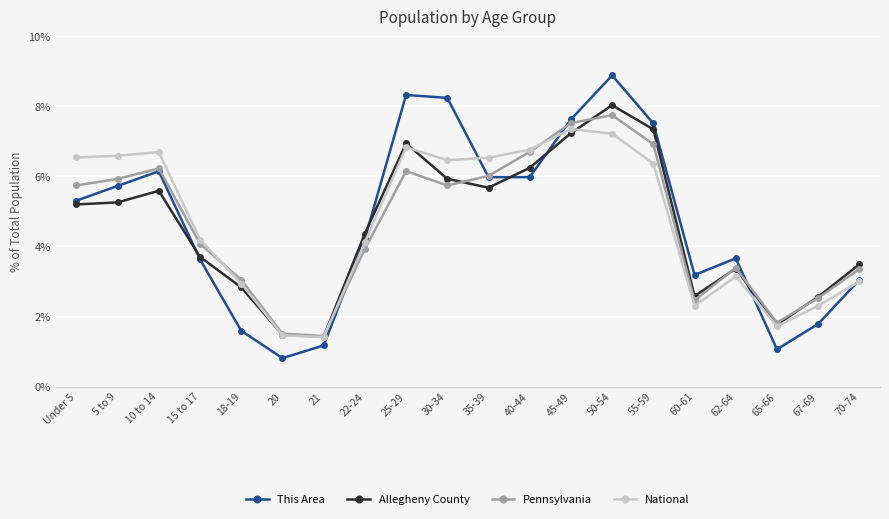

Is the value of Pennsylvania at 55-59 greater than the value of National at 35-39?

Yes